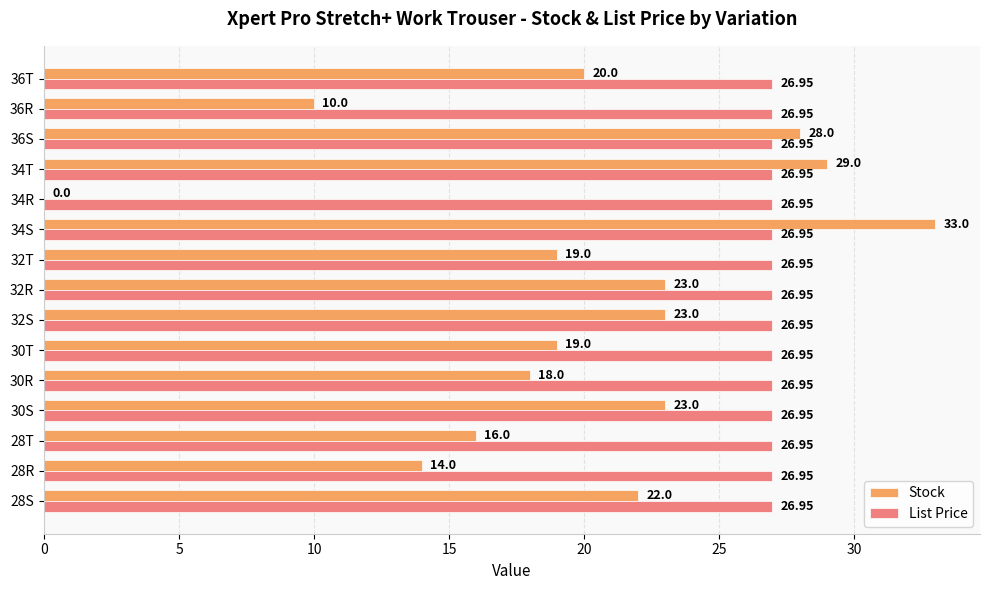

Is the value of Stock at 32S greater than the value of List Price at 36R?

No